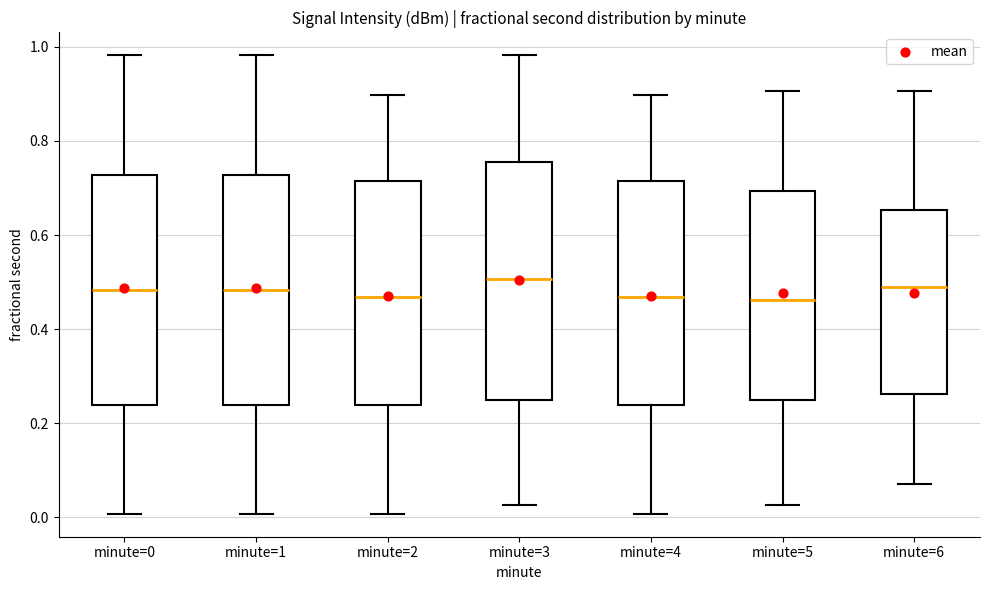

Where does the median line of the box for minute=3 sit on the y-axis? The values are not printed on the chart, so give them approximately, as read against the axis.

0.50